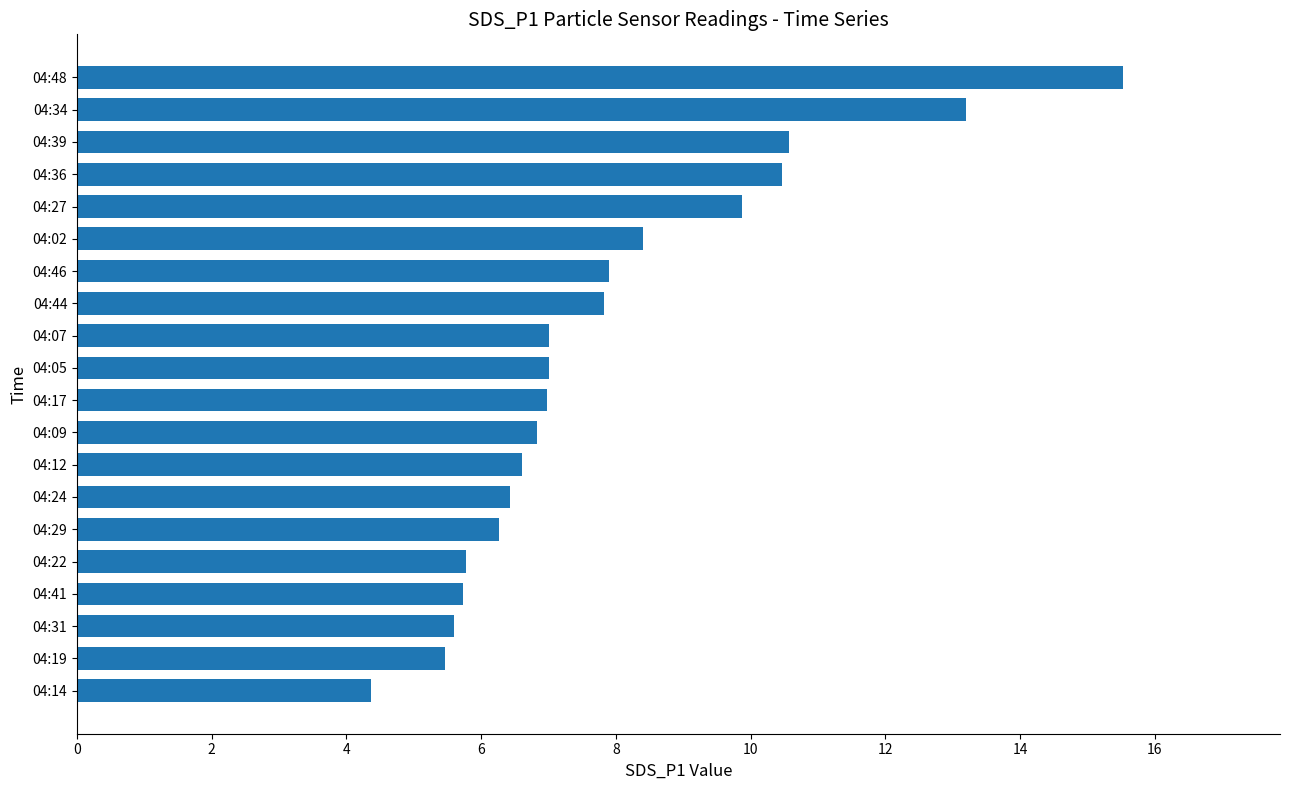

Approximately how many times larger is the value at 04:39 compared to 04:22?

1.8